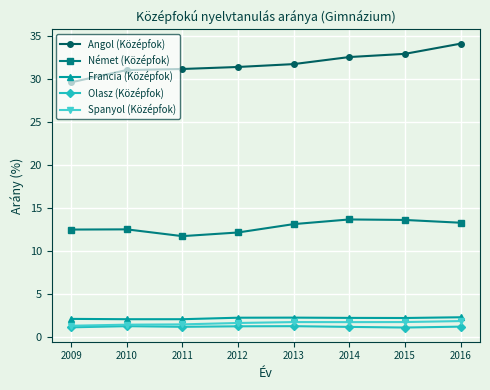

What is the greatest value displayed?

34.1